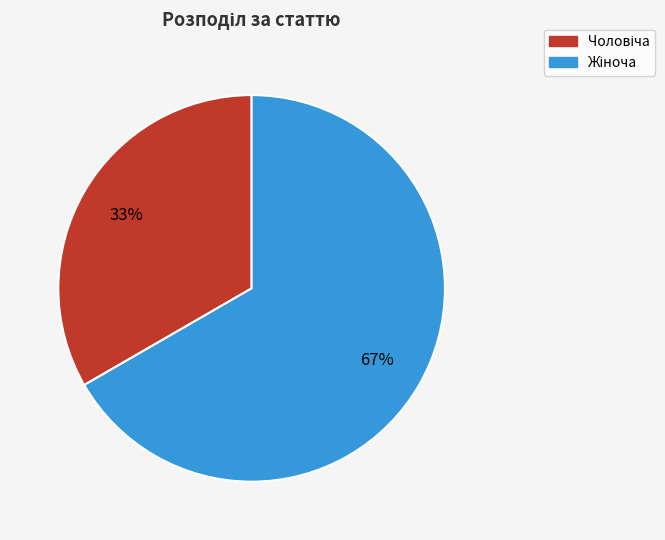

Is there a majority slice in this chart?

Yes